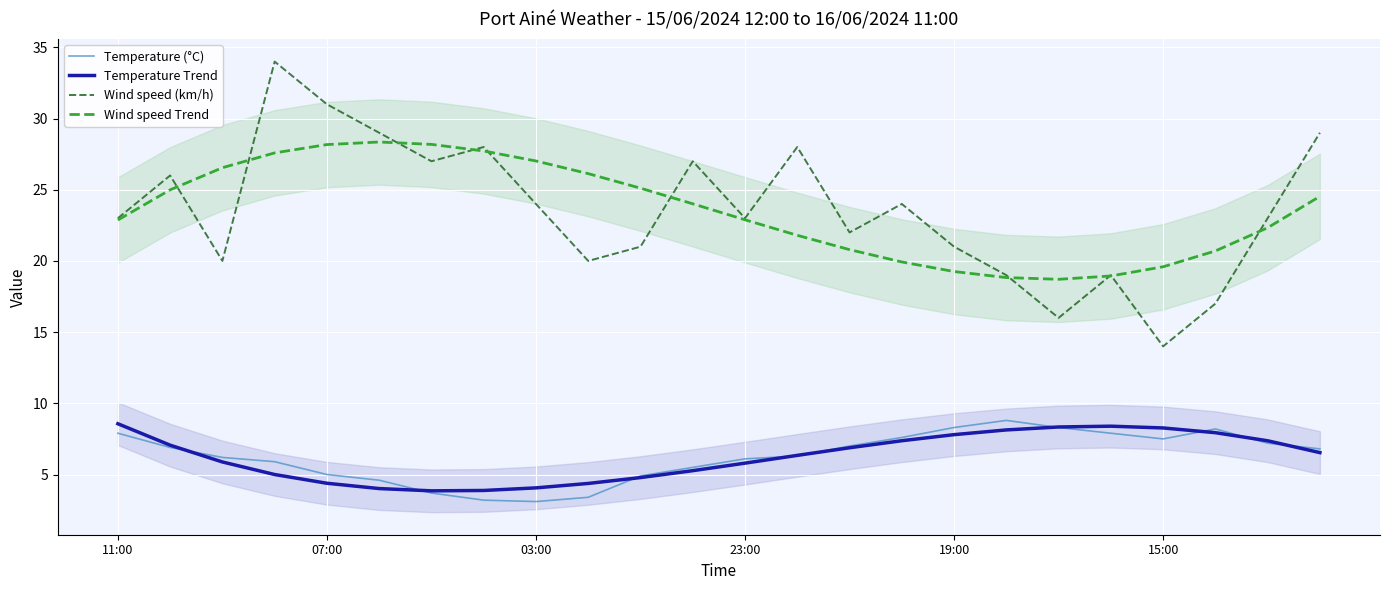

True or false: Temperature (°C) and Wind speed (km/h) intersect in this chart.

False